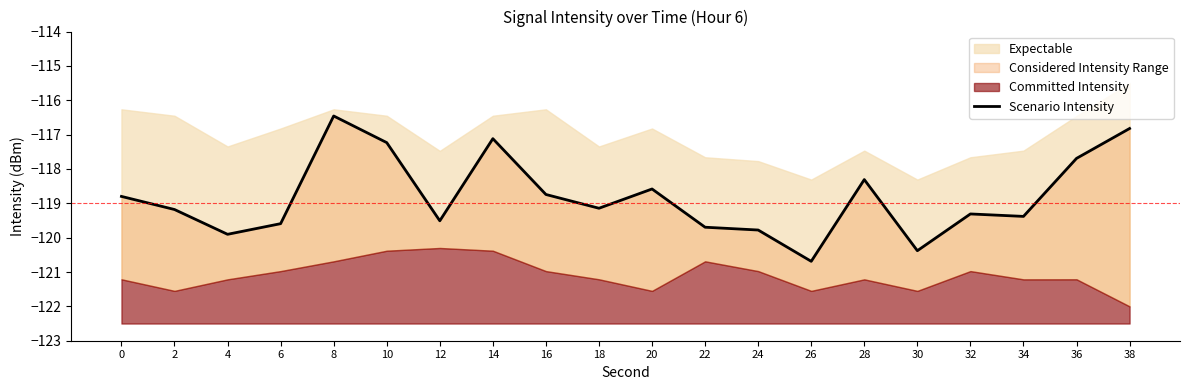

What is the average value?

-118.8